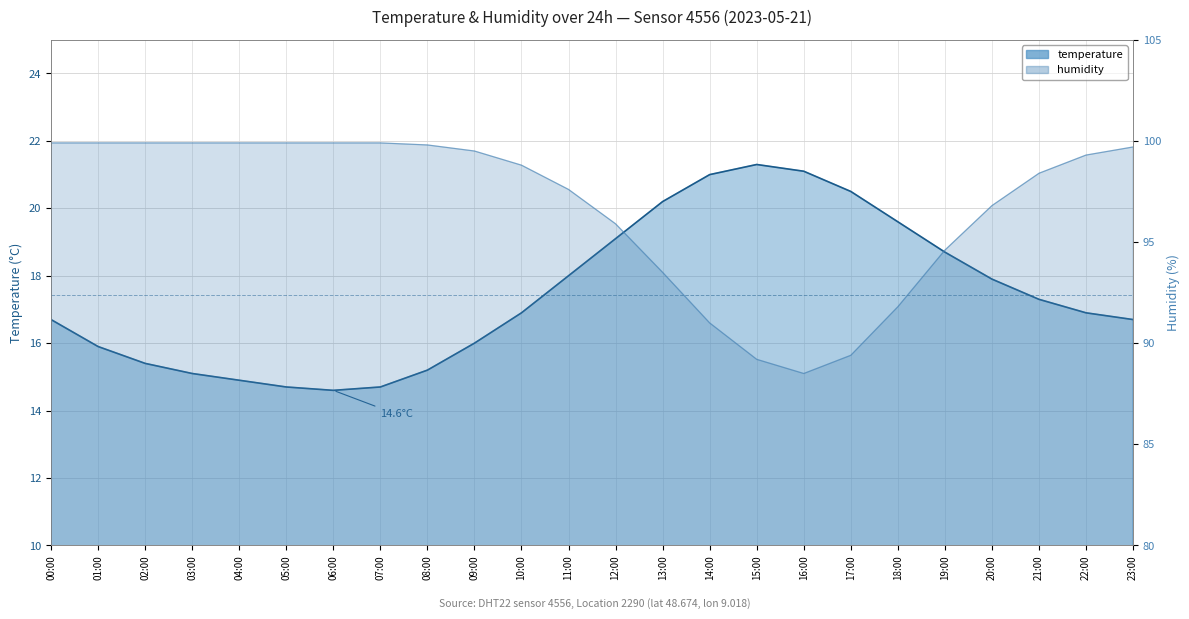

At which label does temperature first exceed 16?

00:00